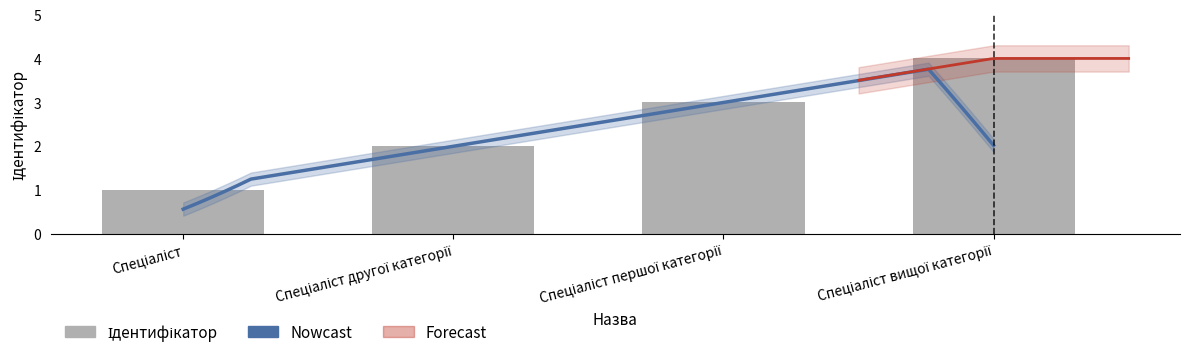

Reading left to right, transcribe all the data shown in this chart.

1	2	3	4